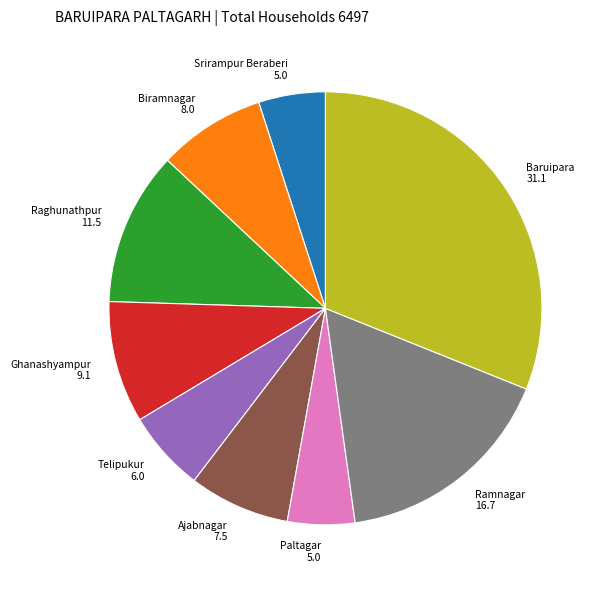

Approximately how many times larger is the value at Ghanashyampur compared to Telipukur?

1.5